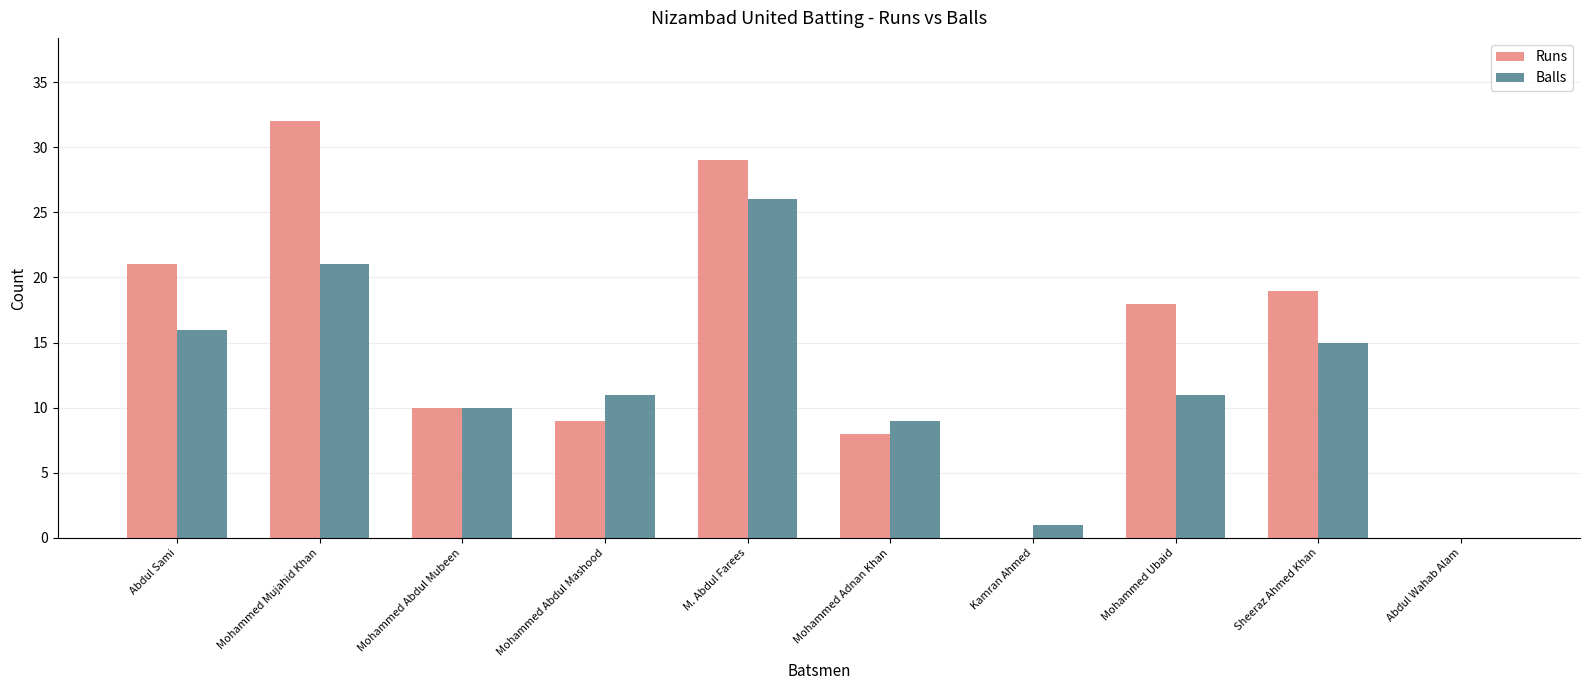

At which label does Runs reach its peak?

Mohammed Mujahid Khan